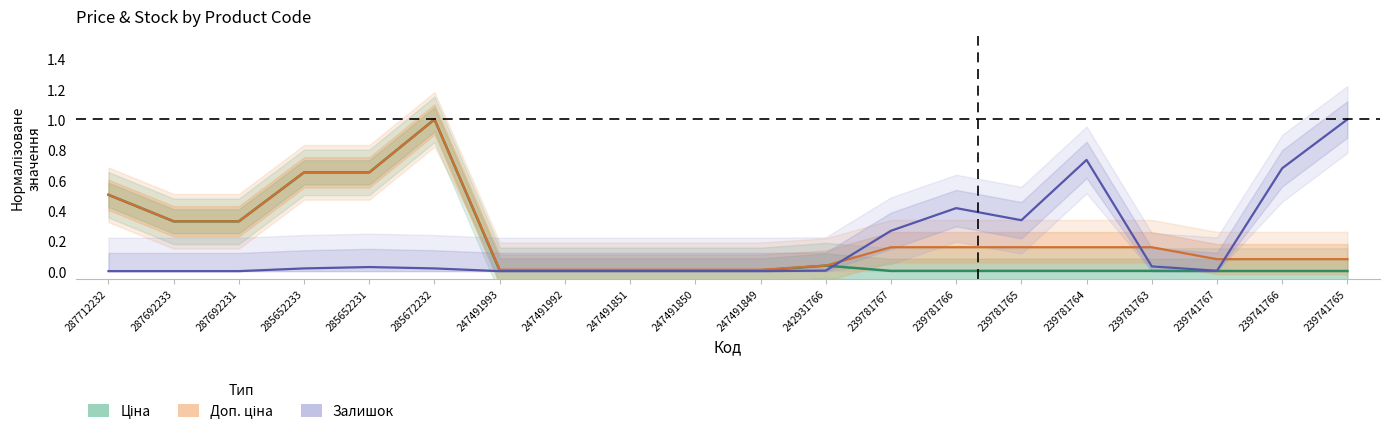

What is the sum of all Ціна values?

3.5